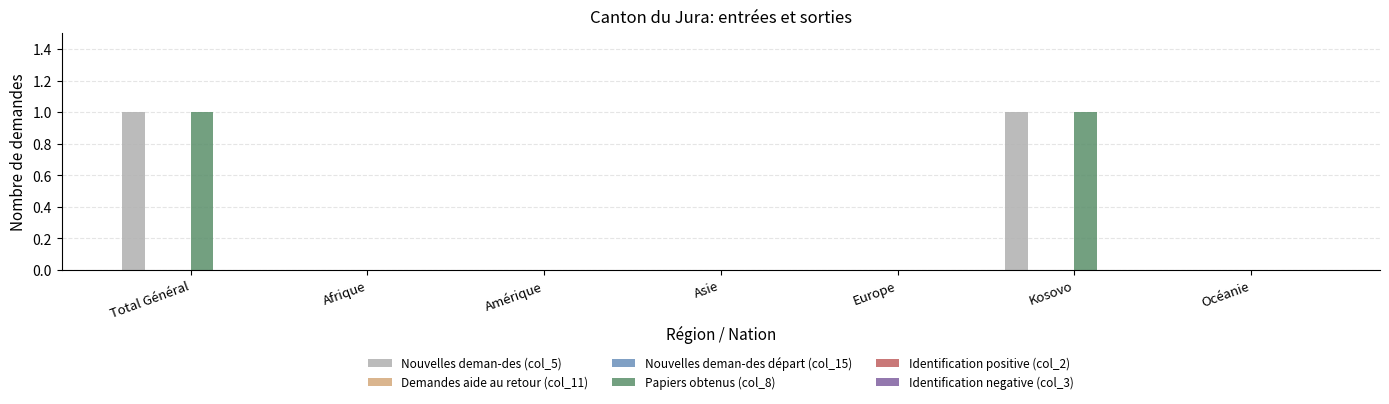

List the series in order of their peak value, lowest first.

Demandes aide au retour (col_11), Nouvelles deman-des départ (col_15), Identification positive (col_2), Identification negative (col_3), Nouvelles deman-des (col_5), Papiers obtenus (col_8)